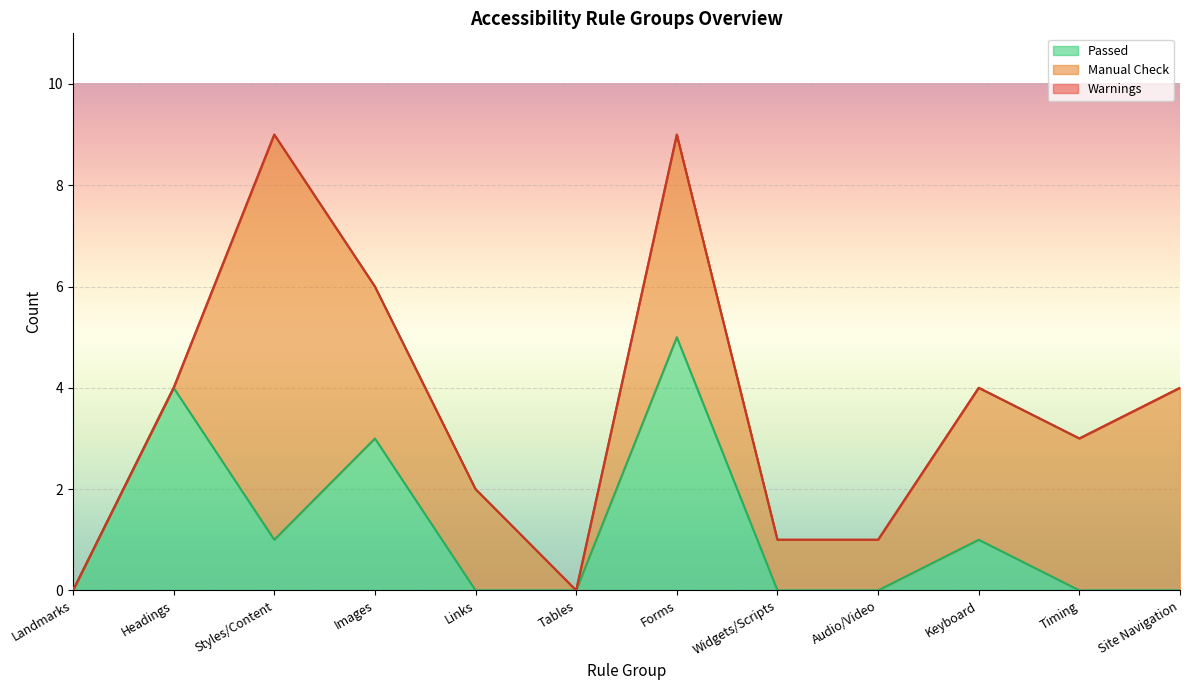

List the labels in order of Passed value, largest first.

Forms, Headings, Images, Styles/Content, Keyboard, Landmarks, Links, Tables, Widgets/Scripts, Audio/Video, Timing, Site Navigation